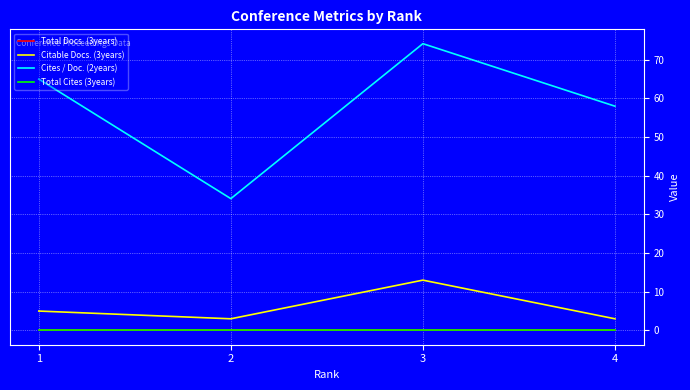

Which series has the largest total across all categories?

Cites / Doc. (2years)